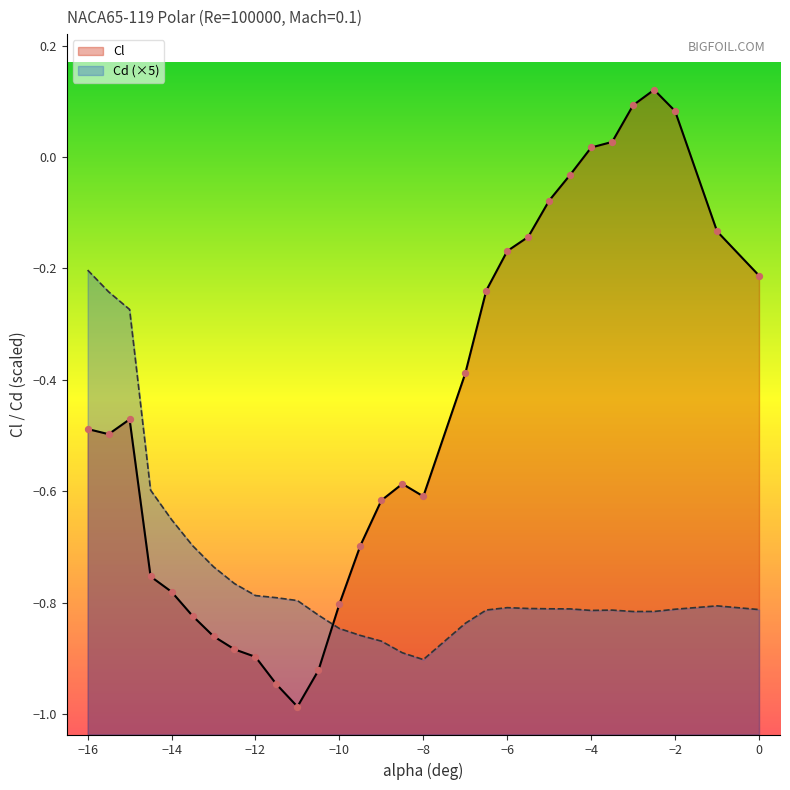

At how many categories does at least one series exceed 0?

5